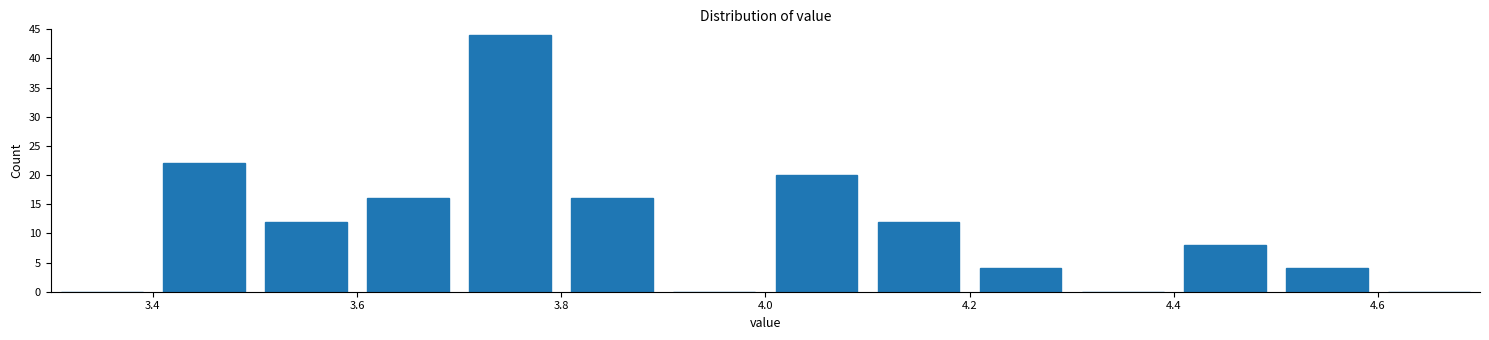

Reading left to right, list every bar in this chart as the range it spans on the x-axis followed by its height. The values are not printed on the chart, so give them approximately, as read against the axis.

3.3 to 3.4: 0
3.4 to 3.5: 22
3.5 to 3.6: 12
3.6 to 3.7: 16
3.7 to 3.8: 44
3.8 to 3.9: 16
3.9 to 4.0: 0
4.0 to 4.1: 20
4.1 to 4.2: 12
4.2 to 4.3: 4
4.3 to 4.4: 0
4.4 to 4.5: 8
4.5 to 4.6: 4
4.6 to 4.7: 0